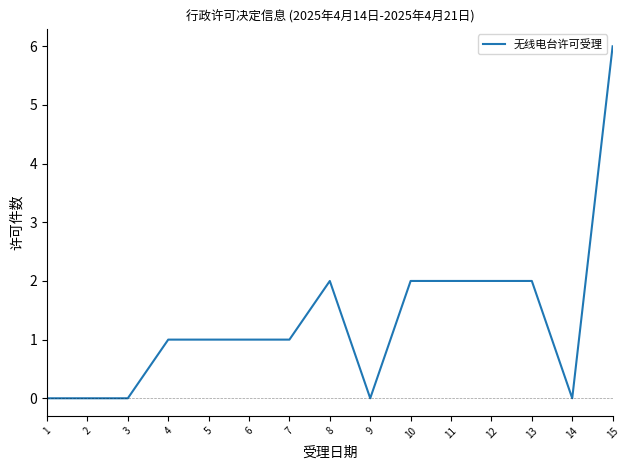

True or false: the data shows 0 at 7.

False